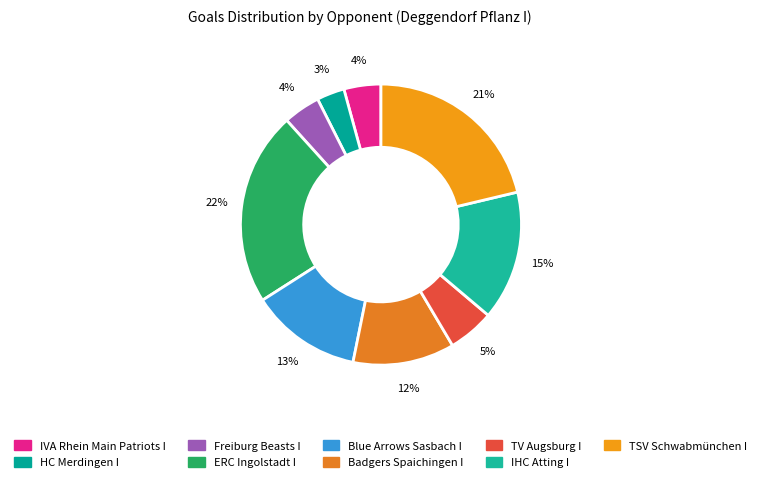

To the nearest percent, what is the combined percentage of ERC Ingolstadt I and Badgers Spaichingen I?

34%